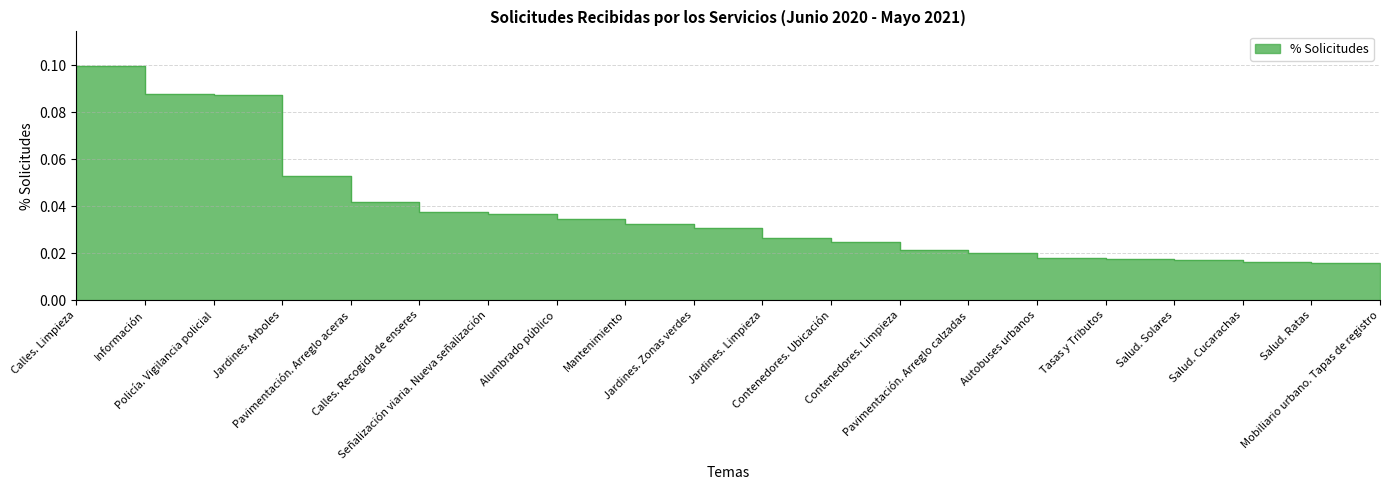

Does the chart display data point markers on the line(s)?

No